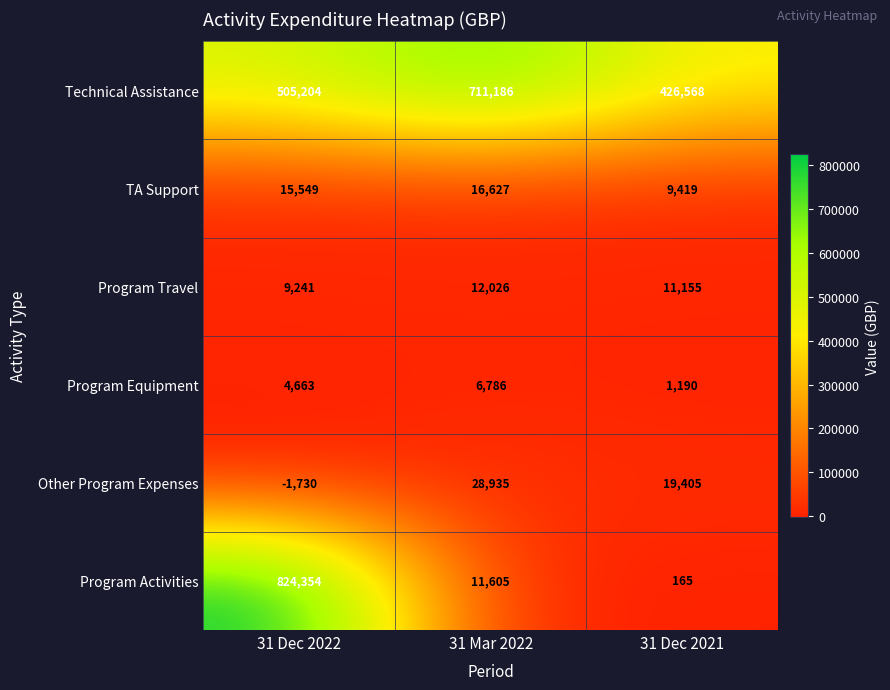

The TA Support series shows 15549 at 31 Dec 2022. True or false?

True